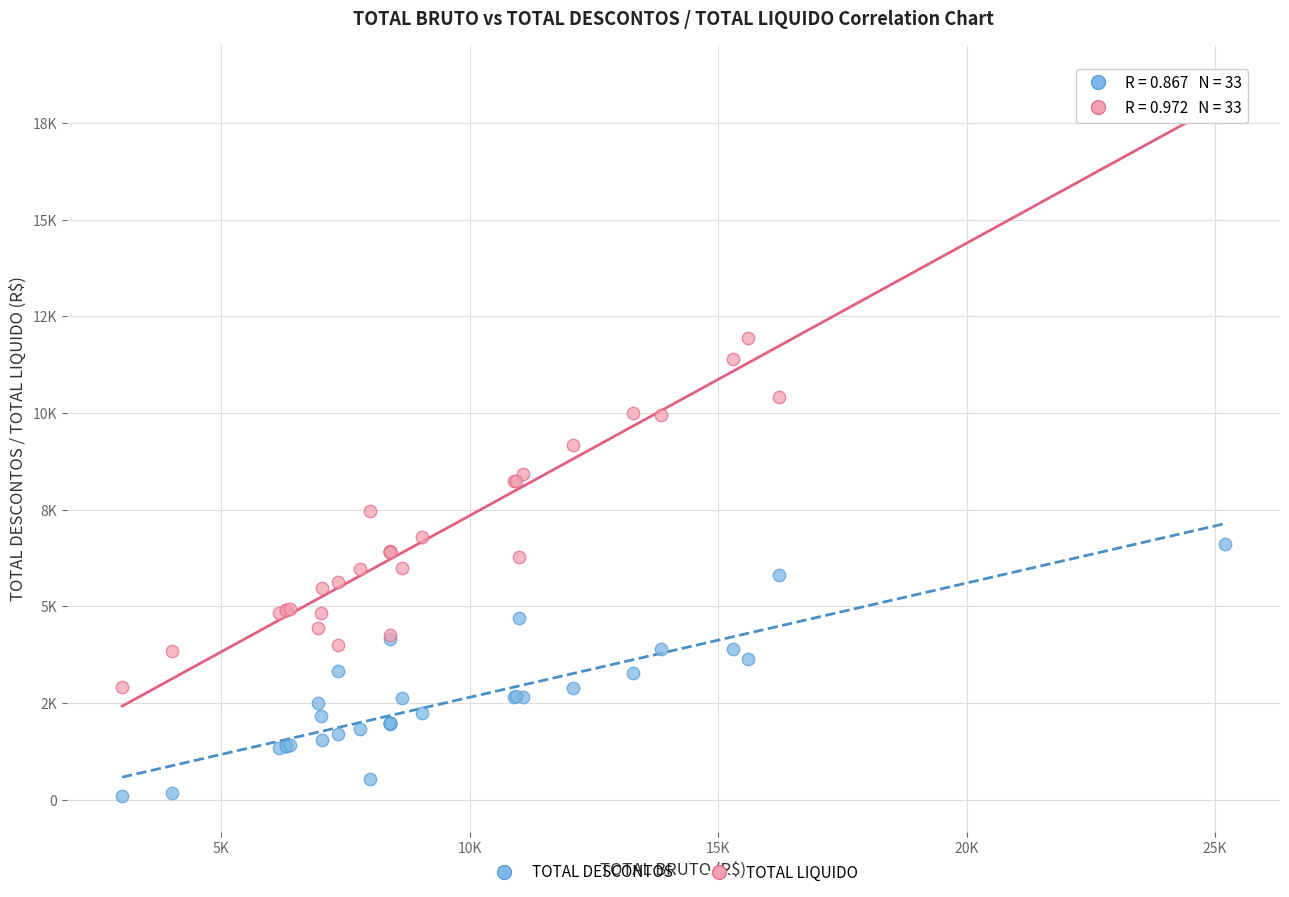

What are all the series names shown in the legend?

TOTAL DESCONTOS, TOTAL LIQUIDO